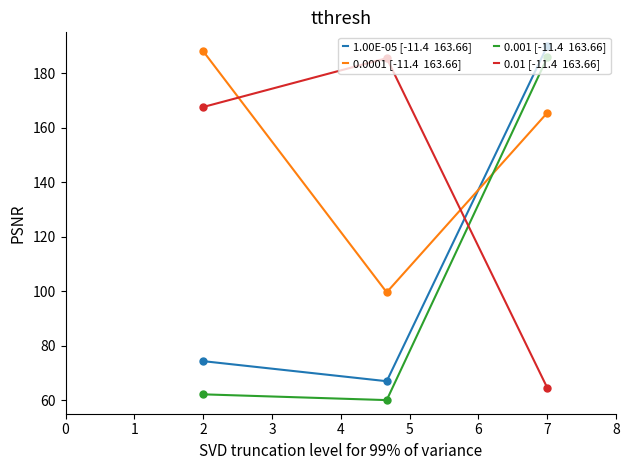

What is the maximum value shown in the chart?

190.0